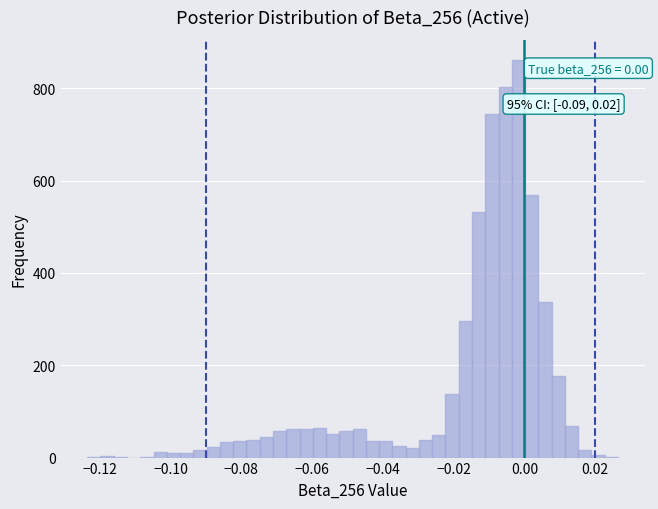

Around what value on the x-axis is the tallest bar? Give the approximate position of its centre, as read against the axis.

-0.002